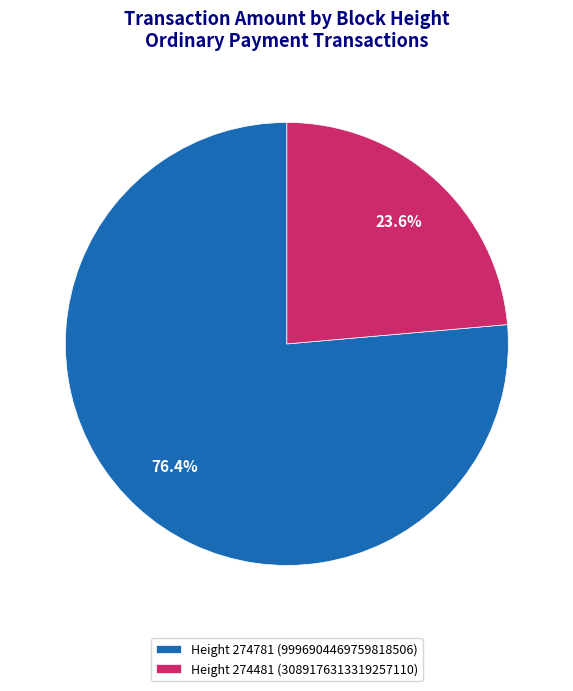

What percentage do Height 274481 (3089176313319257110) and Height 274781 (9996904469759818506) together represent?

100.0%